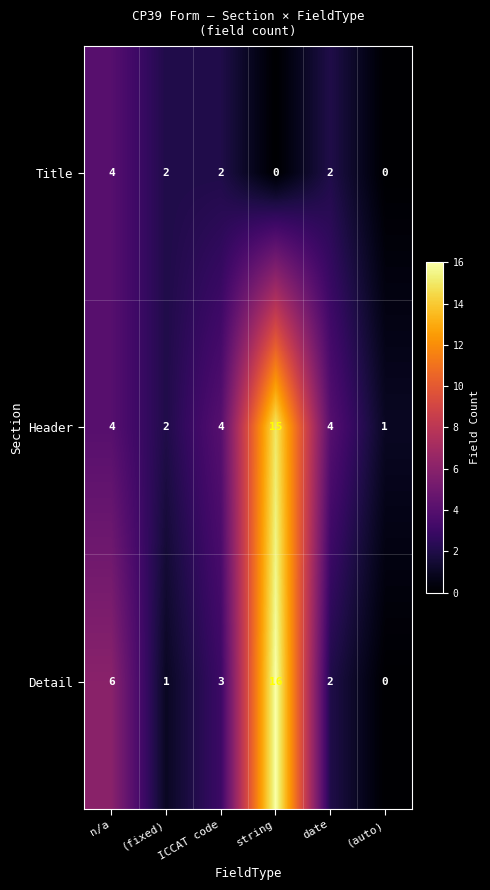

Which series has the largest range (max minus min)?

Detail